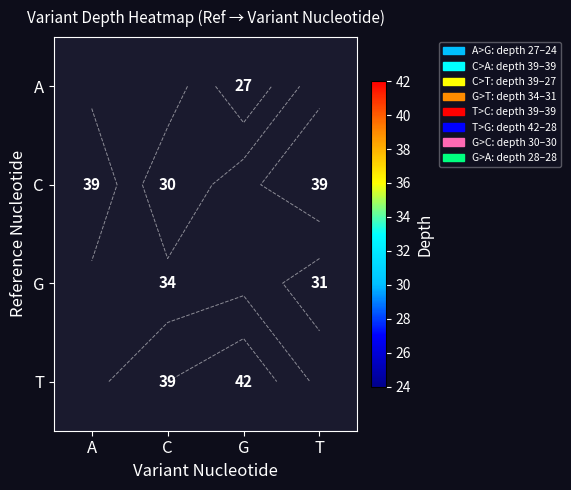

Read the A value at G.

27